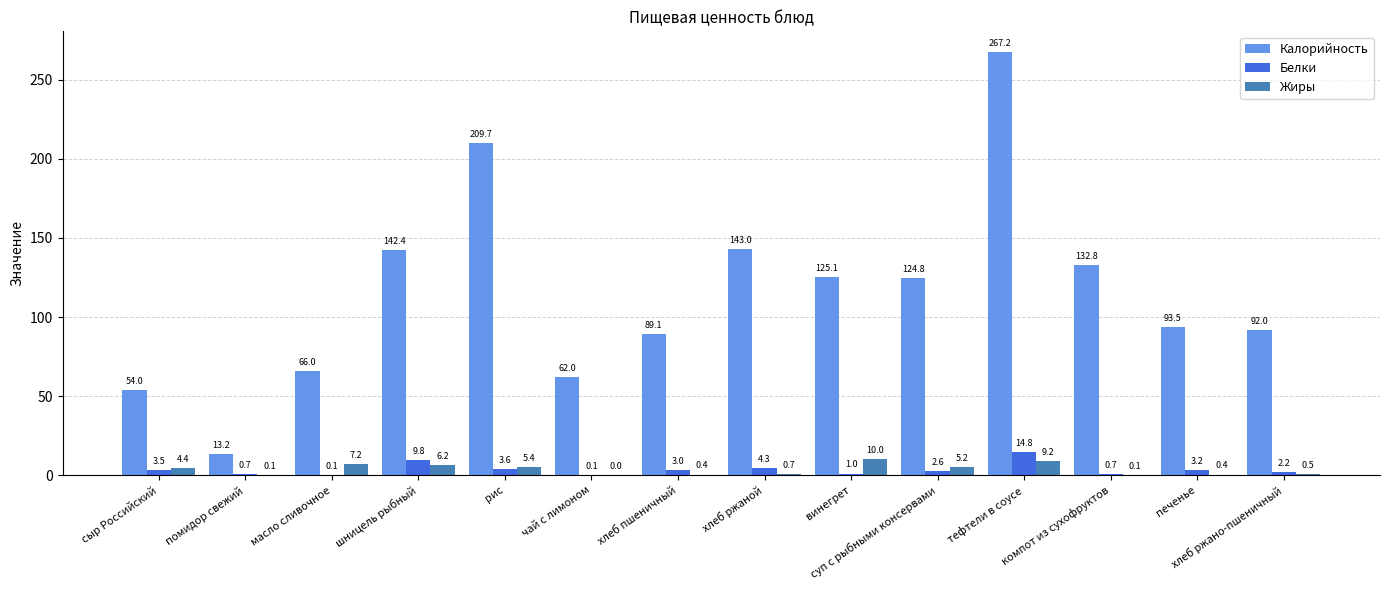

Count the number of categories in the chart.

14